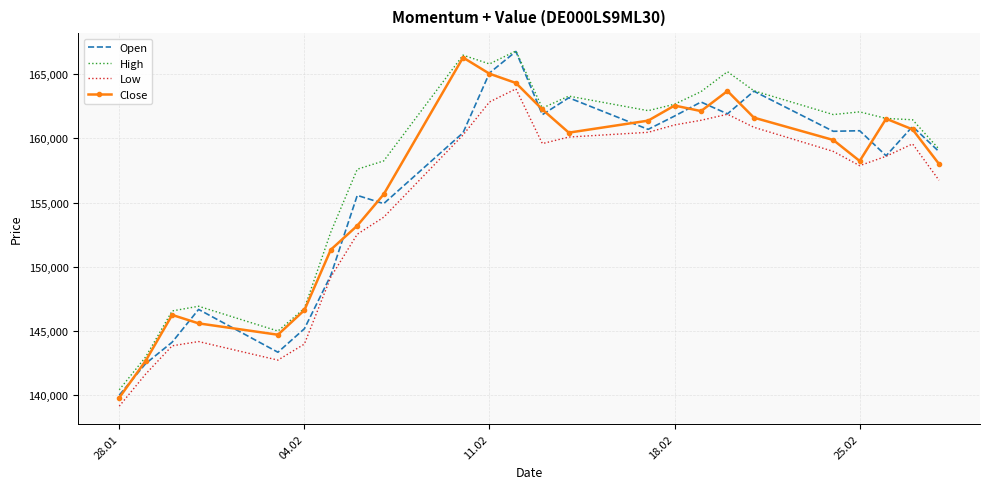

What is the maximum value shown in the chart?

166809